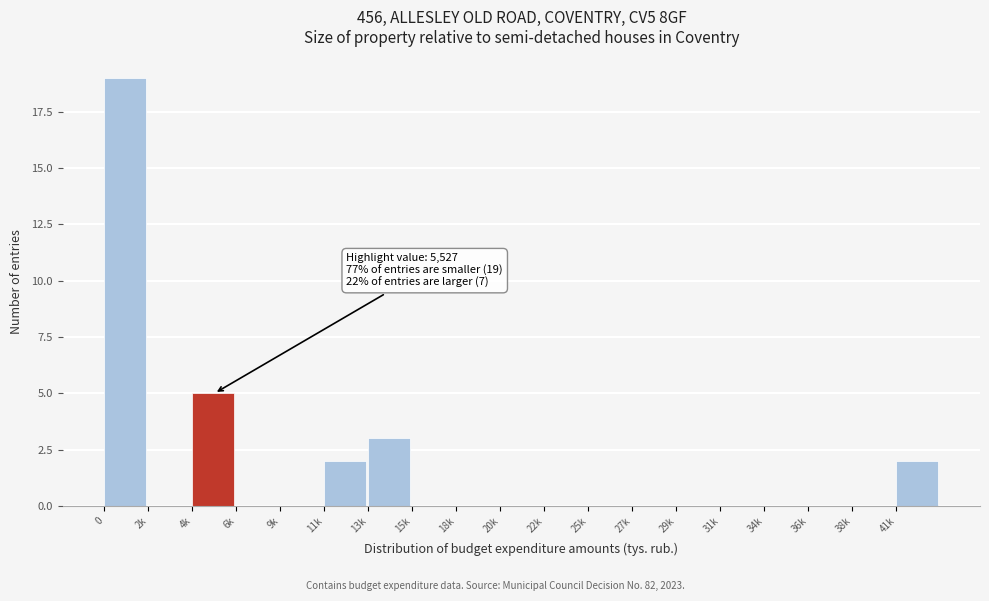

Reading left to right, list all the values displayed in this chart.

0=19	2k=0	4k=5	6k=0	9k=0	11k=2	13k=3	15k=0	18k=0	20k=0	22k=0	25k=0	27k=0	29k=0	31k=0	34k=0	36k=0	38k=0	41k=2